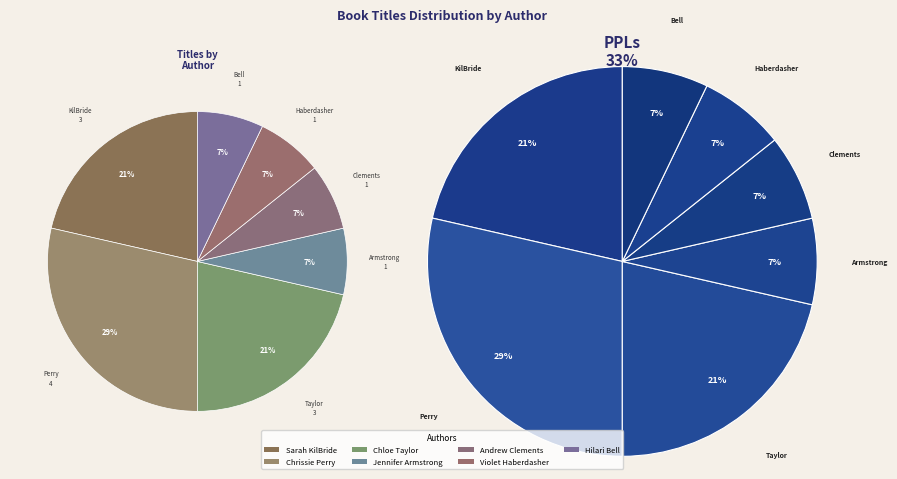

Count the number of slices in the pie.

7